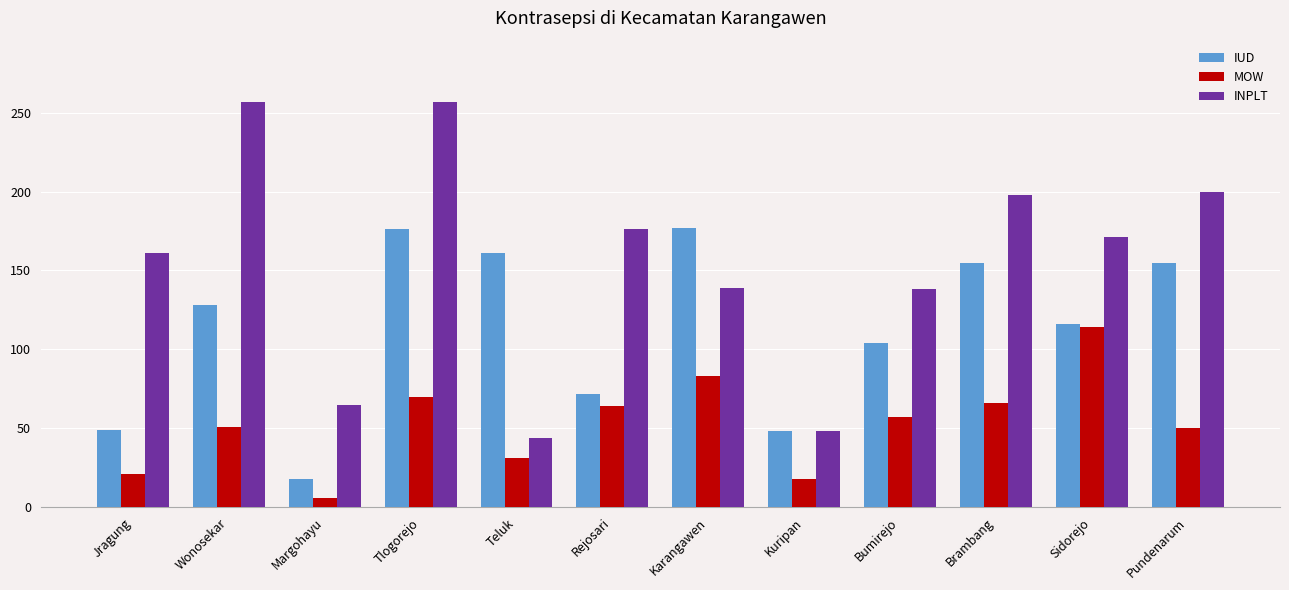

What position from the right is Brambang?

3